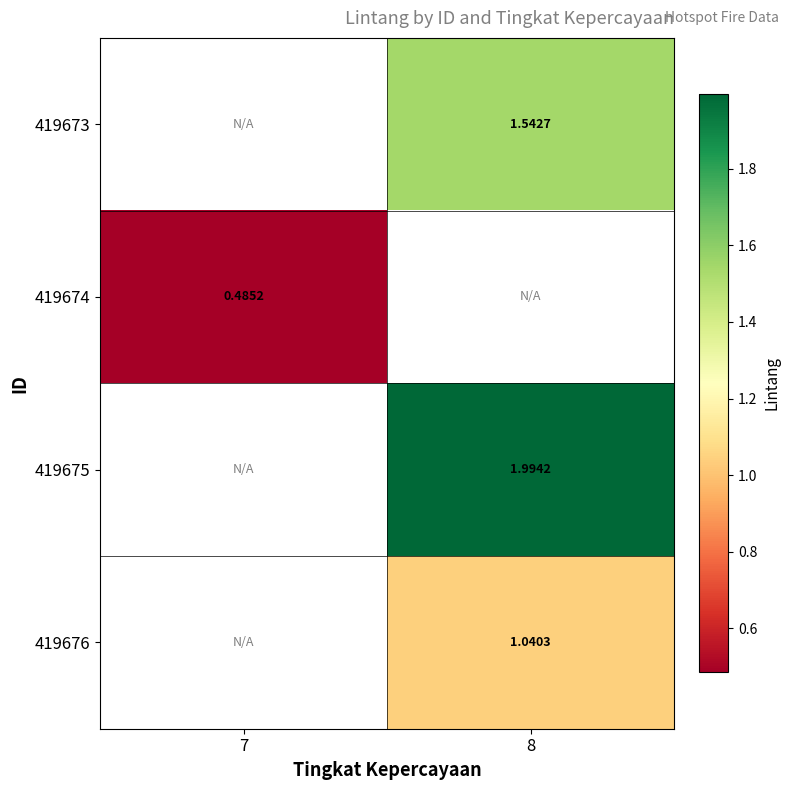

Which series has the largest range (max minus min)?

419674